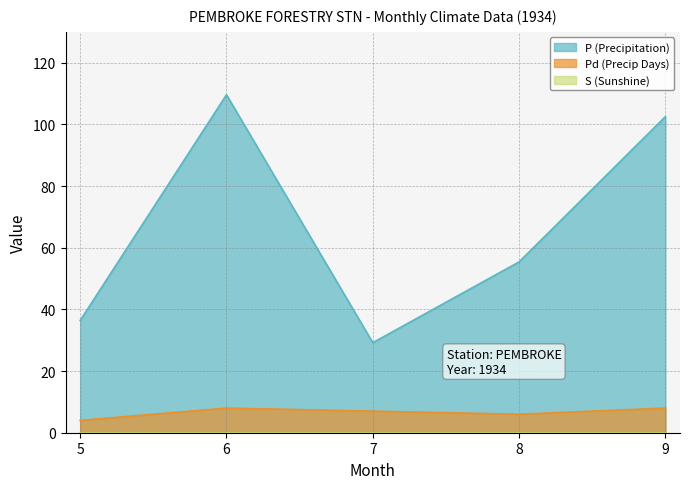

Which category has the lowest value across all series?

5